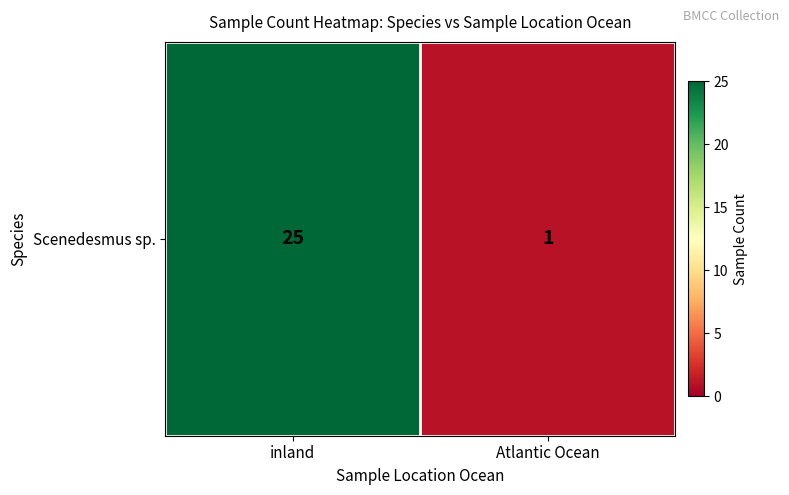

At which category does the chart reach its peak across all series?

inland